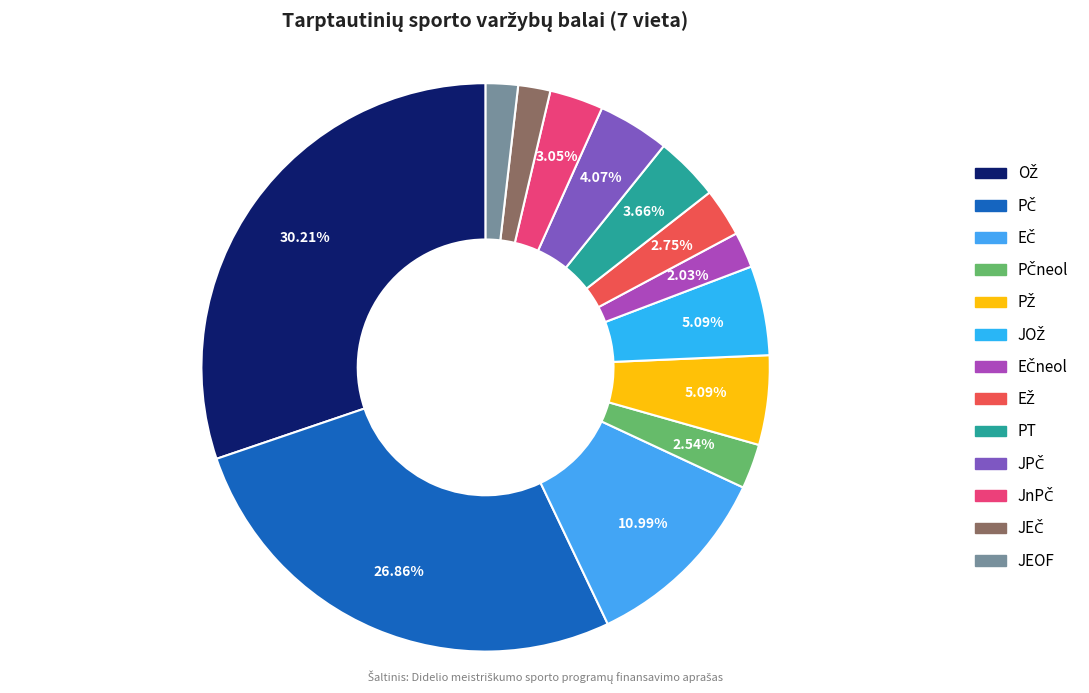

Count the number of slices in the pie.

13